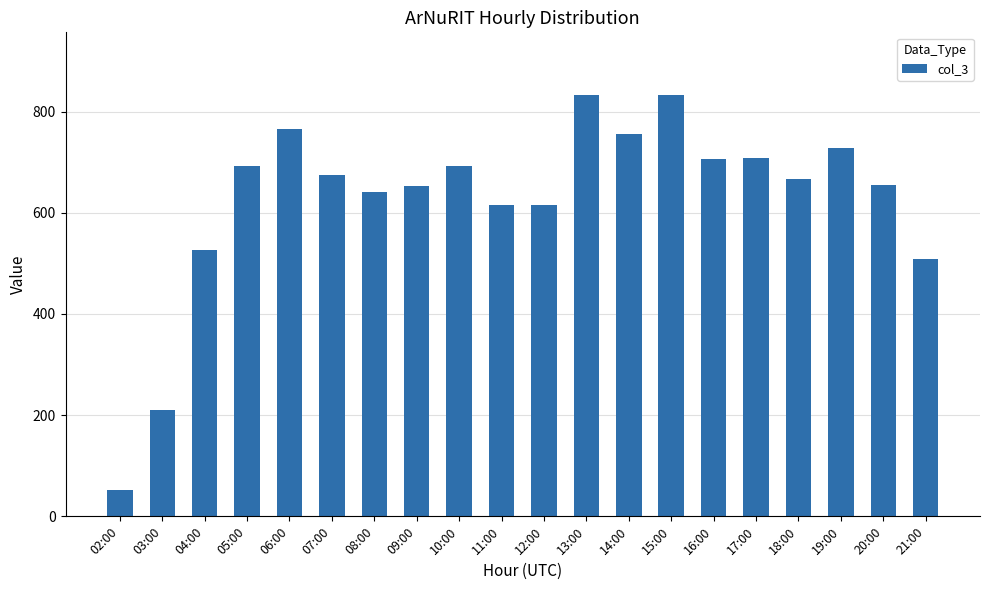

What is the ratio of the value at 13:00 to the value at 19:00?

1.1